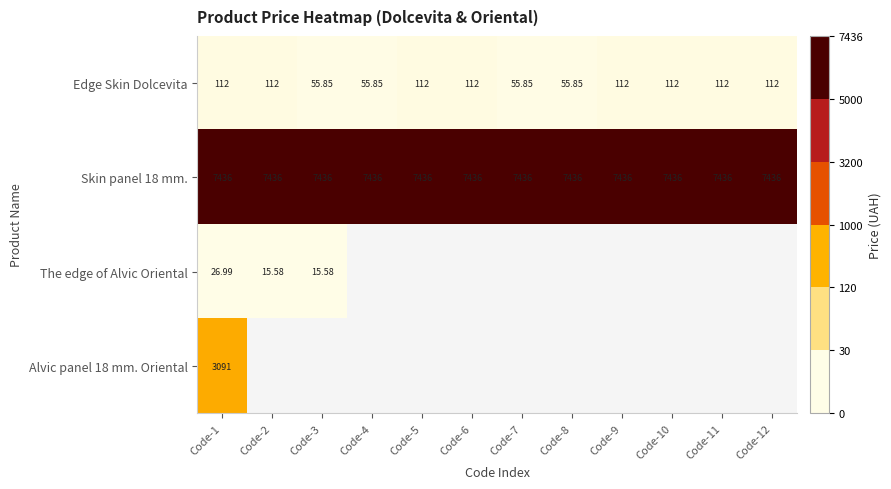

Is the value of The edge of Alvic Oriental at Code-3 greater than the value of Edge Skin Dolcevita at Code-6?

No